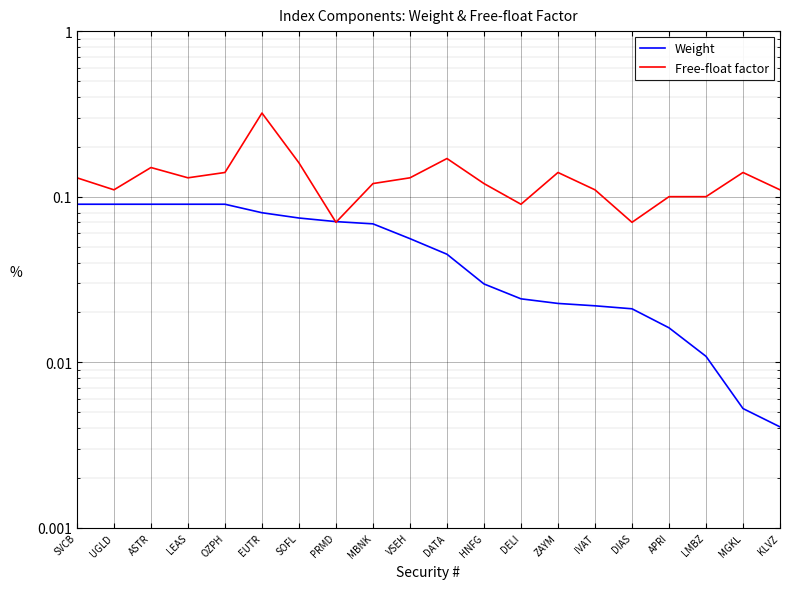

What value does the Weight series have at EUTR?

0.1